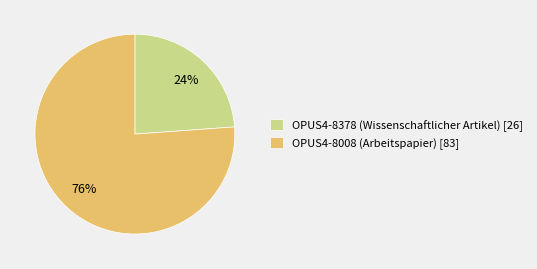

The OPUS4-8378 (Wissenschaftlicher Artikel) [26] slice represents 37% of the pie. True or false?

False